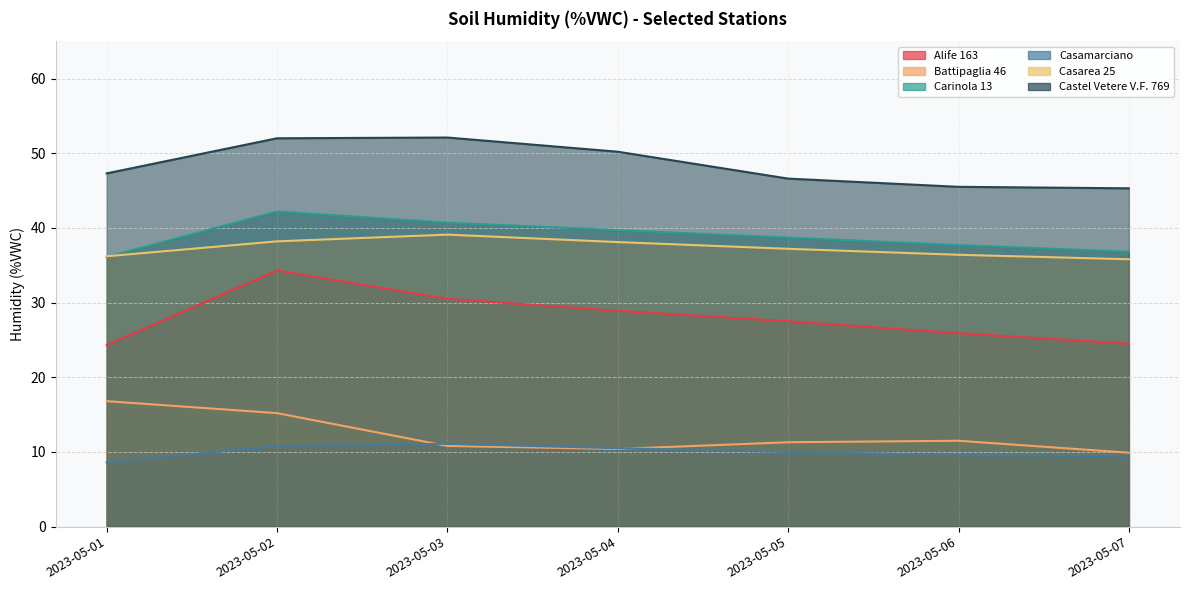

Reading left to right, what are all the values shown in this chart?

Alife 163: 24.3	34.3	30.5	28.9	27.5	25.9	24.5
Battipaglia 46: 16.8	15.2	10.8	10.4	11.3	11.5	9.9
Carinola 13: 36.1	42.2	40.7	39.7	38.7	37.7	36.8
Casamarciano: 8.6	10.8	11.1	10.5	10.0	9.6	9.4
Casarea 25: 36.2	38.2	39.1	38.1	37.2	36.4	35.8
Castel Vetere V.F. 769: 47.3	52.0	52.1	50.2	46.6	45.5	45.3